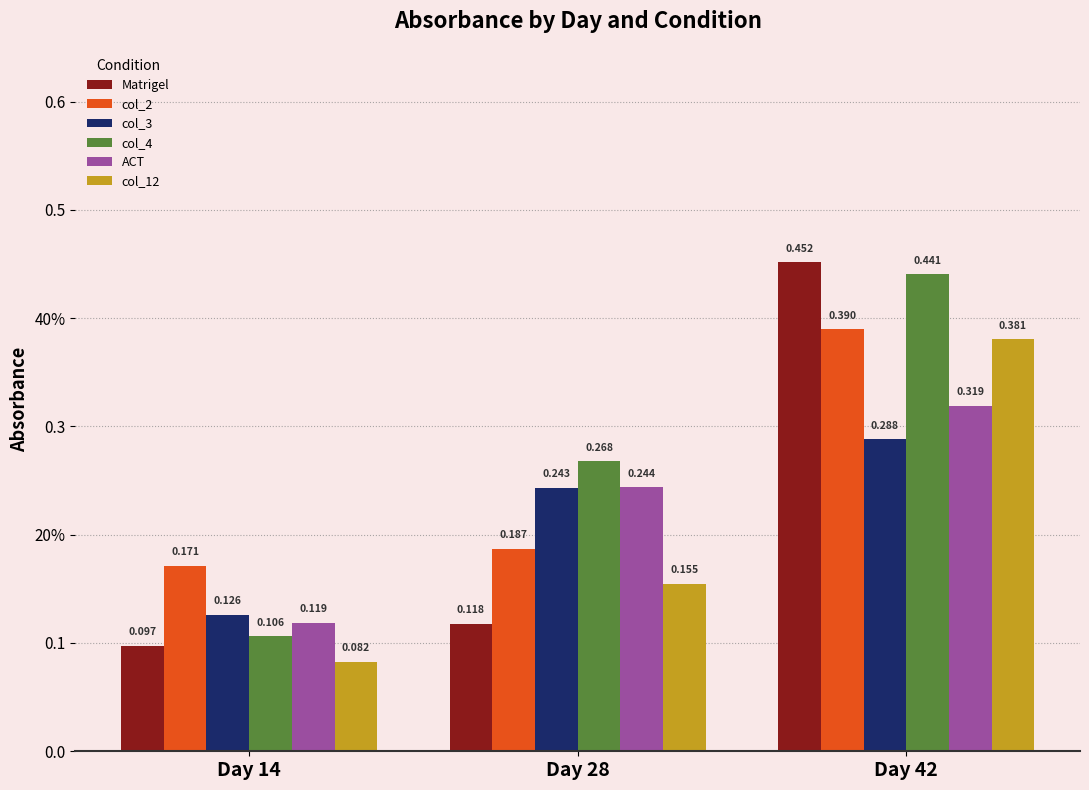

Which category has the highest value in the col_12 series?

Day 42